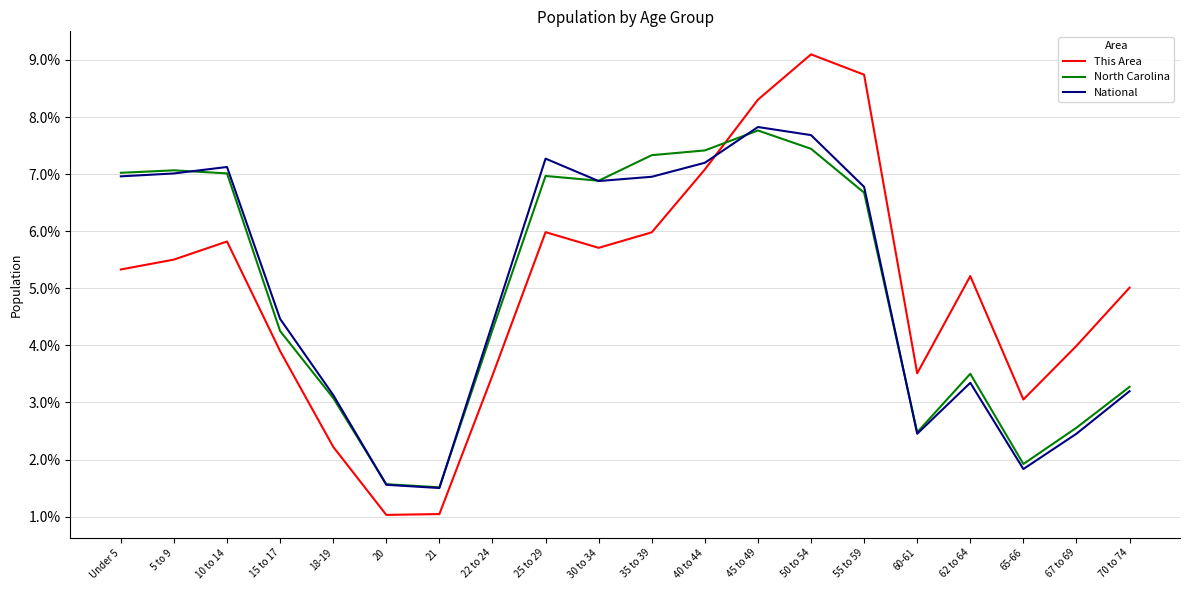

Between which two adjacent categories do This Area and National first intersect?

40 to 44 and 45 to 49